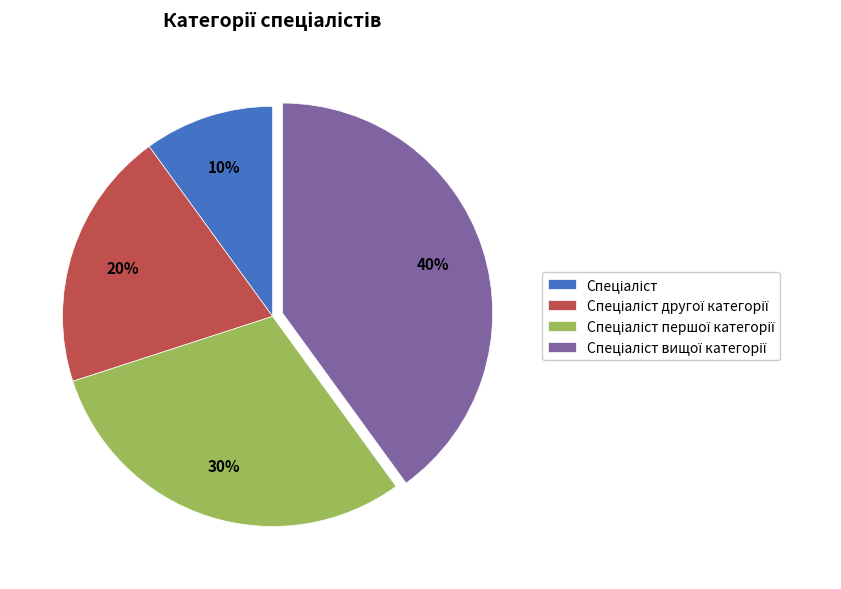

Is there any slice that represents more than half of the pie?

No